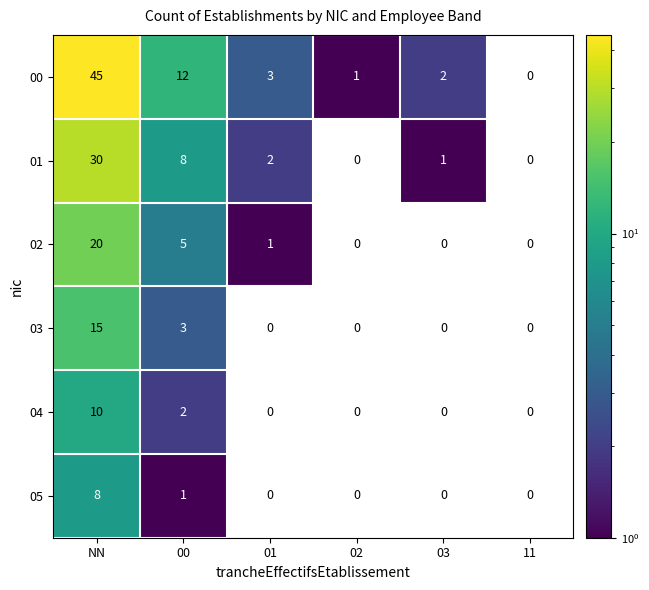

Is the value of 01 at 11 greater than the value of 02 at NN?

No